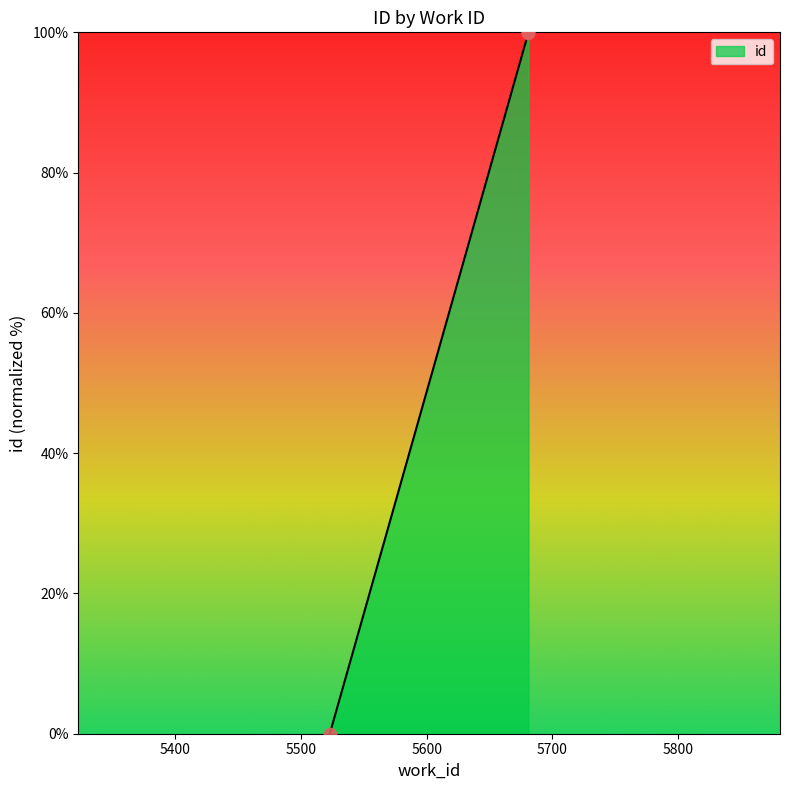

What is the change in value from 5523 to 5681?

+100.0